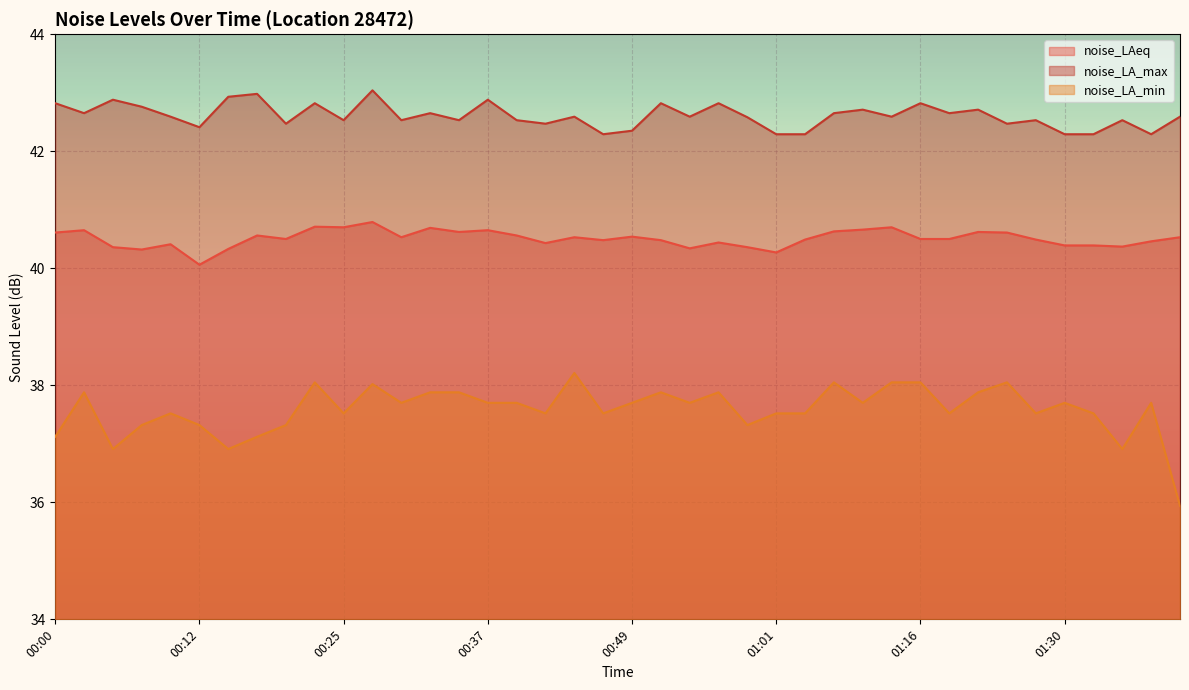

True or false: noise_LA_max and noise_LAeq cross at least once.

False